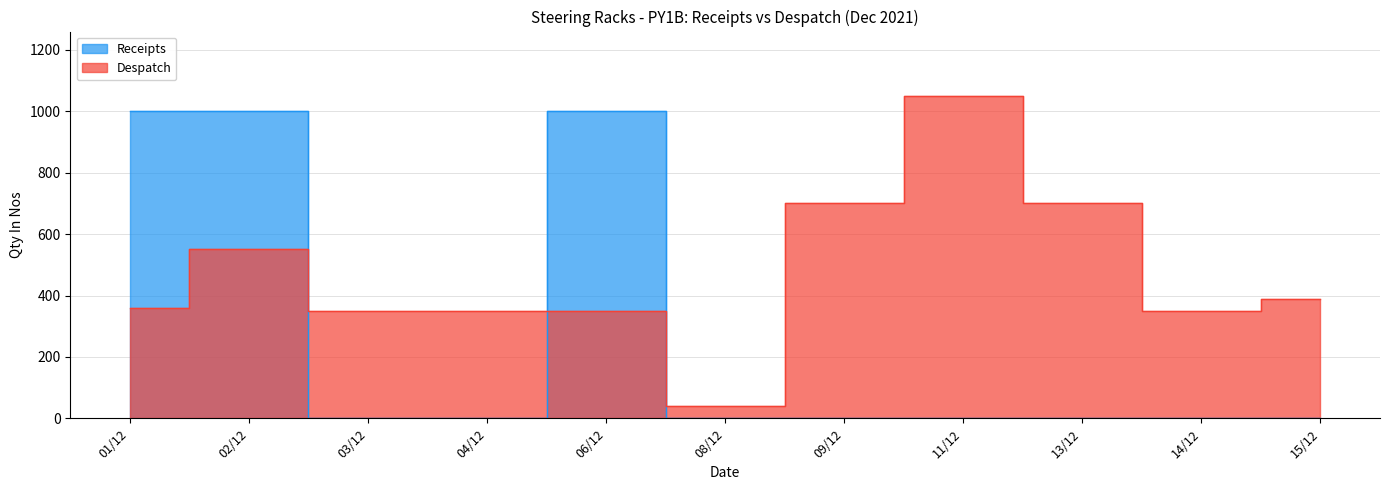

What is the spread (max minus min) of values at 01/12?

640